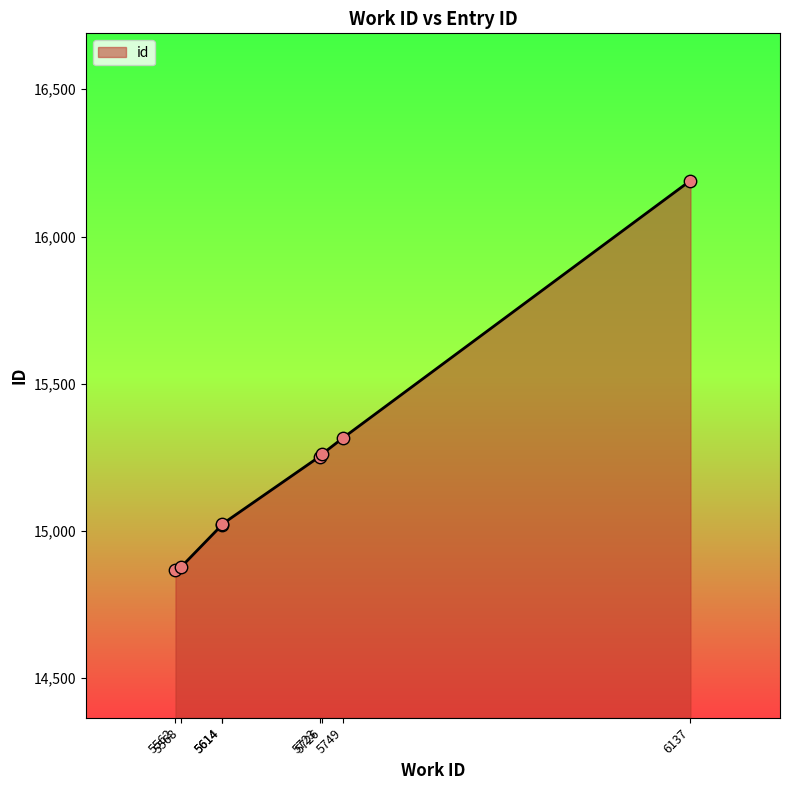

What is the ratio of the value at 5614 to the value at 5568?

1.0